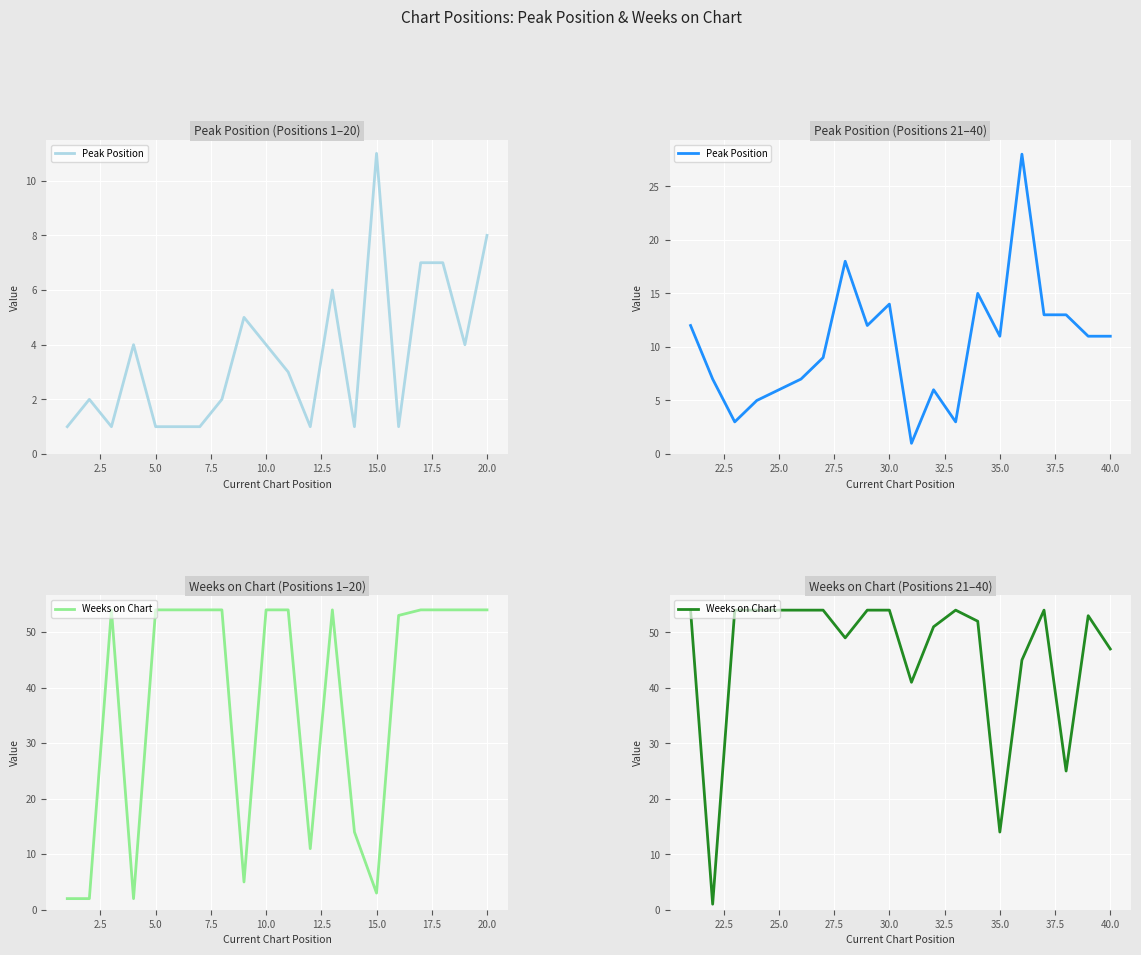

Rank the series by their average value, from lowest to highest.

Peak Position, Weeks on Chart